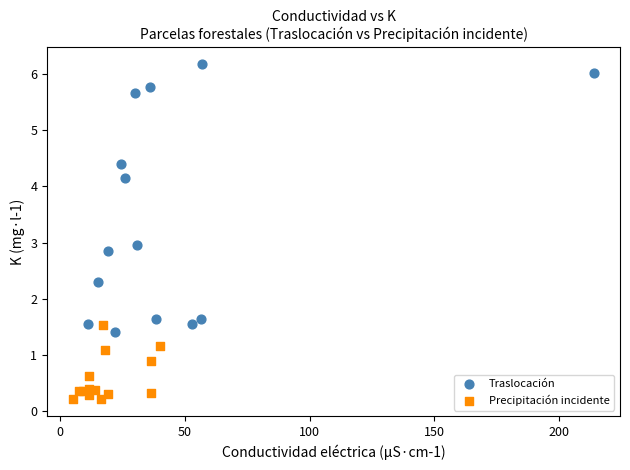

What are all the series names shown in the legend?

Traslocación, Precipitación incidente